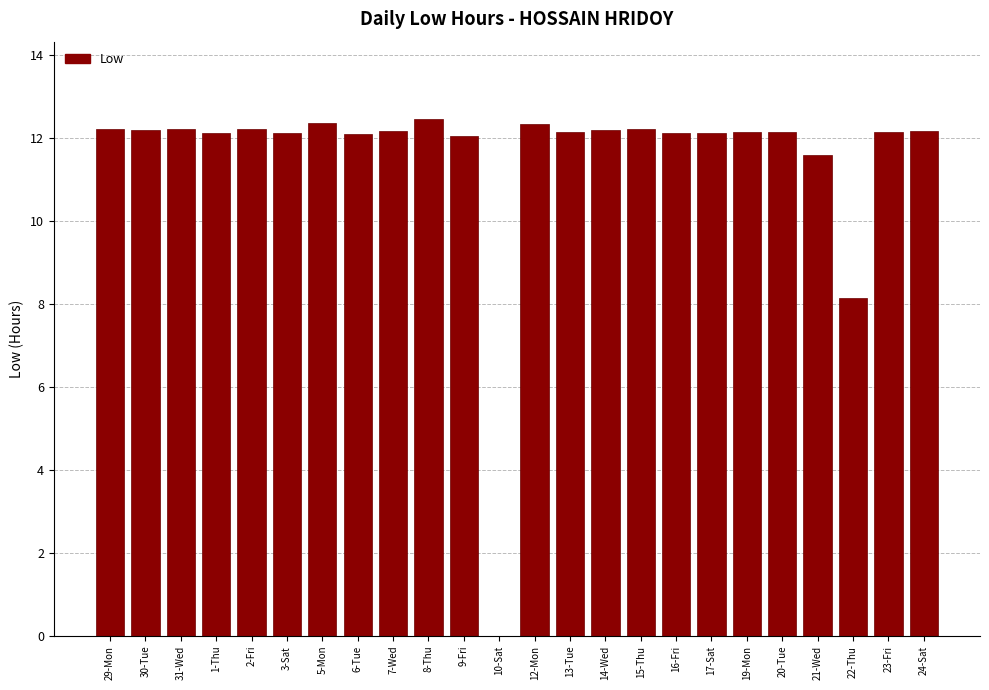

What is the greatest value displayed?

12.5